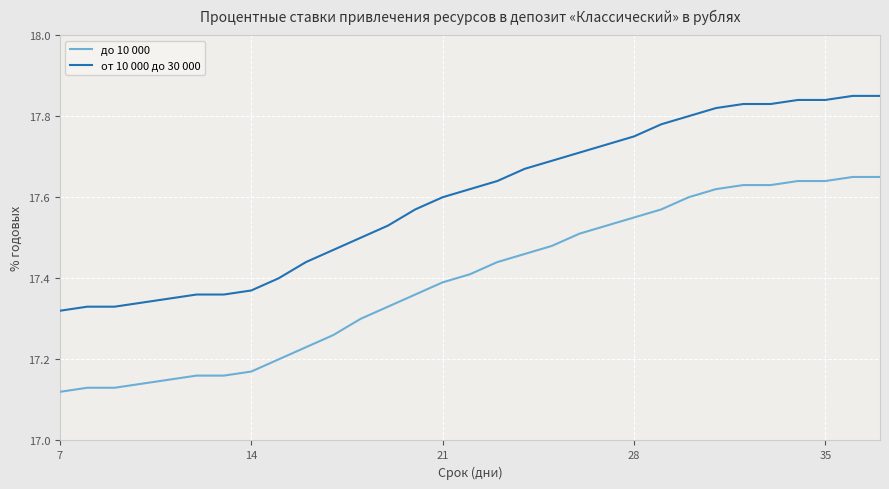

How many от 10 000 до 30 000 values are between 17 and 18?

31